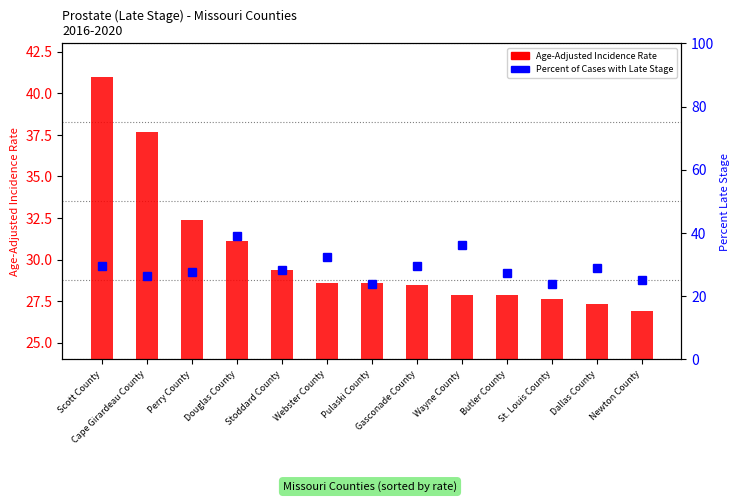

The value of Percent of Cases with Late Stage at Dallas County is 13.6. True or false?

False